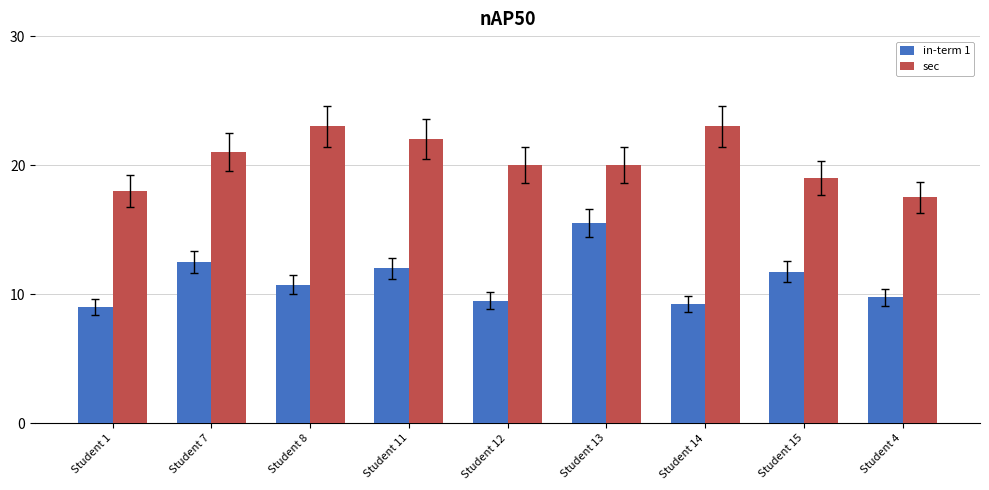

How many categories are shown in the chart?

9